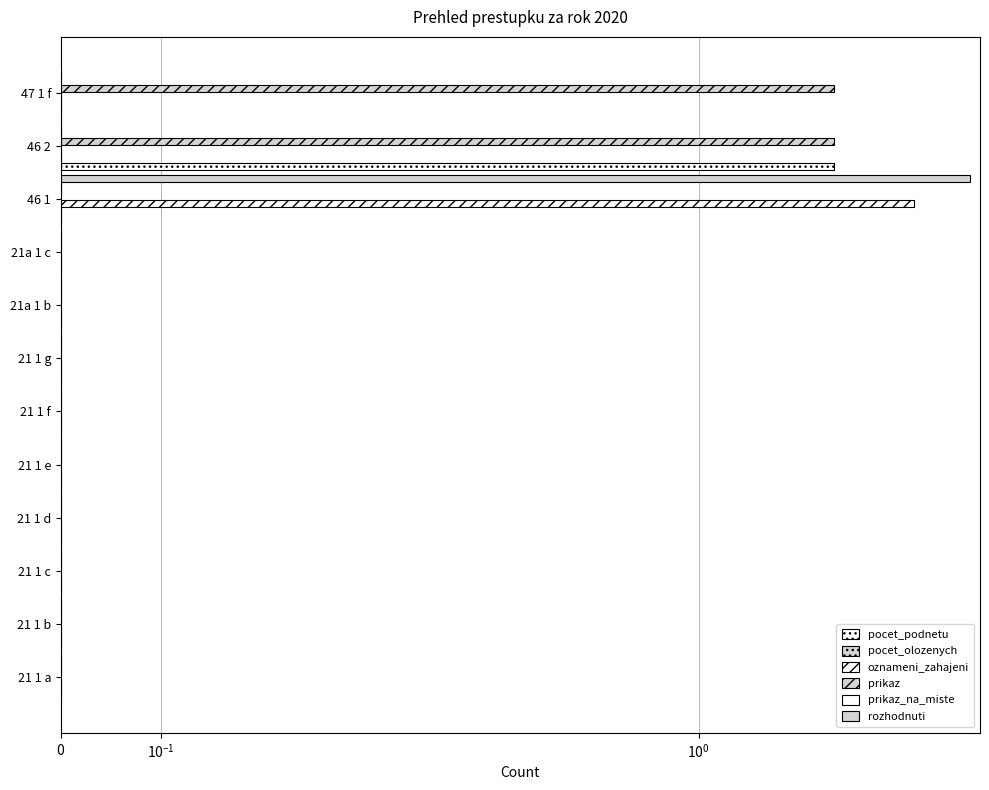

What is the average value of the prikaz_na_miste series?

0.1